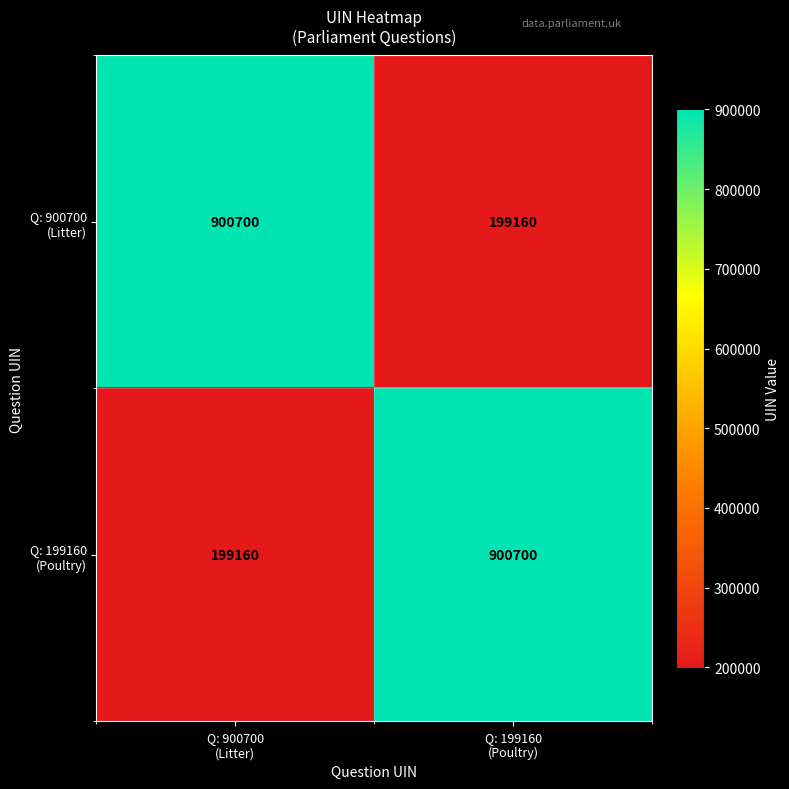

What is the smallest value displayed?

199160